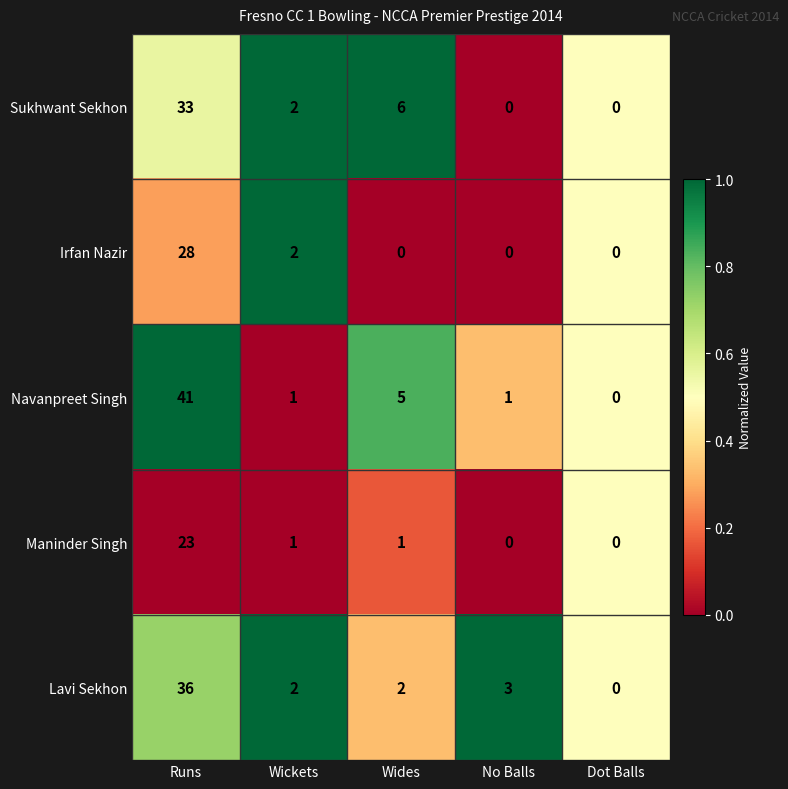

What is the total value across all series at Wickets?

8